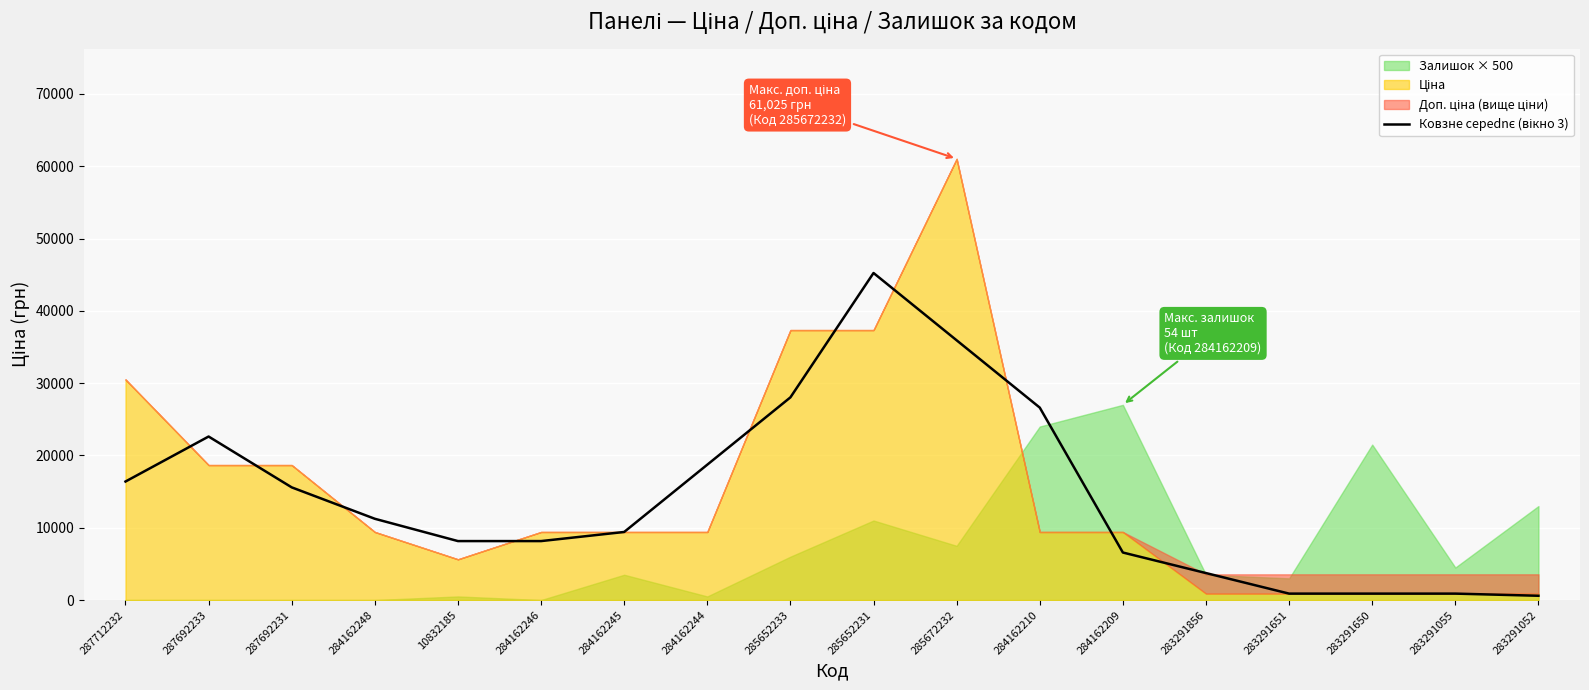

What is the label of the 12th point from the right?

284162245